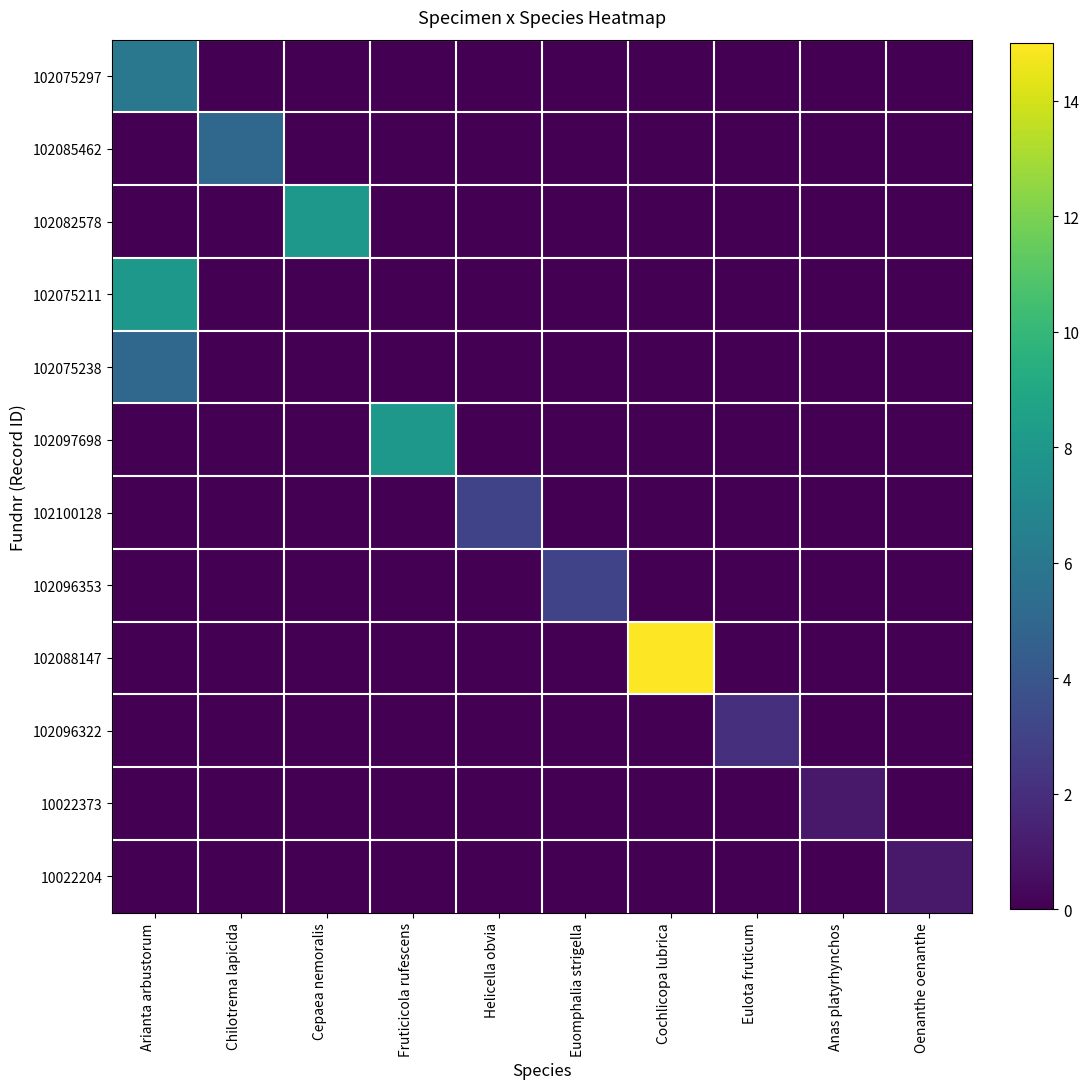

Rank the series at Cochlicopa lubrica from lowest to highest value.

102075297, 102085462, 102082578, 102075211, 102075238, 102097698, 102100128, 102096353, 102096322, 10022373, 10022204, 102088147